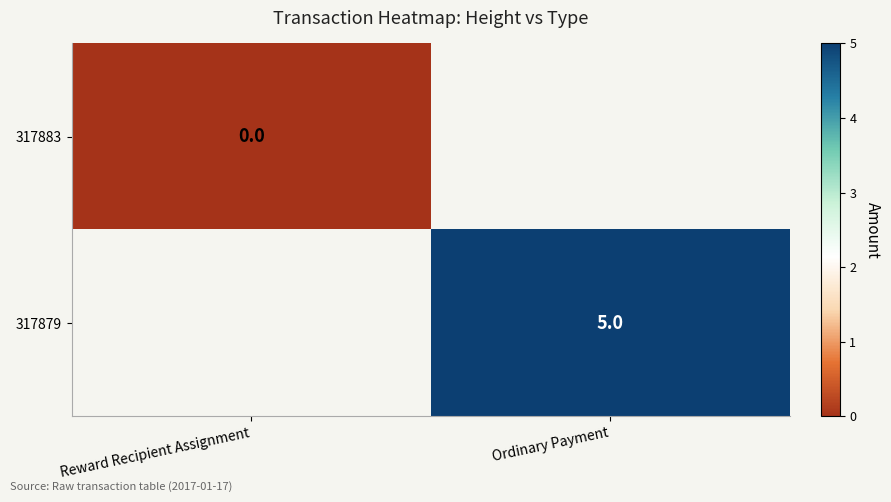

Which category has the lowest value in the 317883 series?

Reward Recipient Assignment